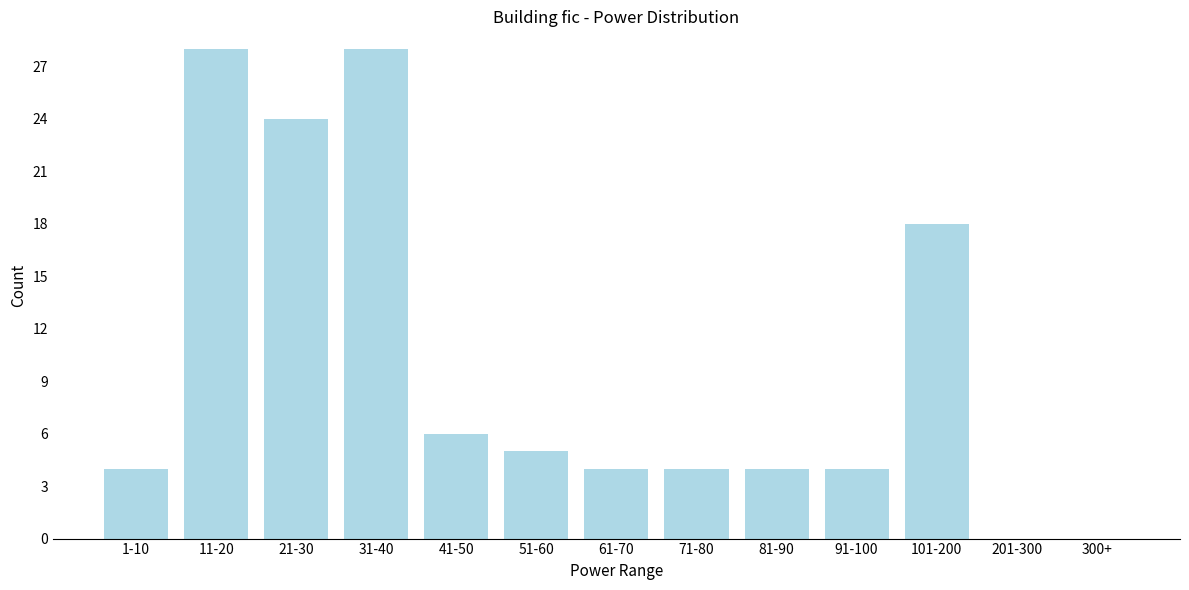

Reading left to right, list all the values displayed in this chart.

1-10=4	11-20=28	21-30=24	31-40=28	41-50=6	51-60=5	61-70=4	71-80=4	81-90=4	91-100=4	101-200=18	201-300=0	300+=0